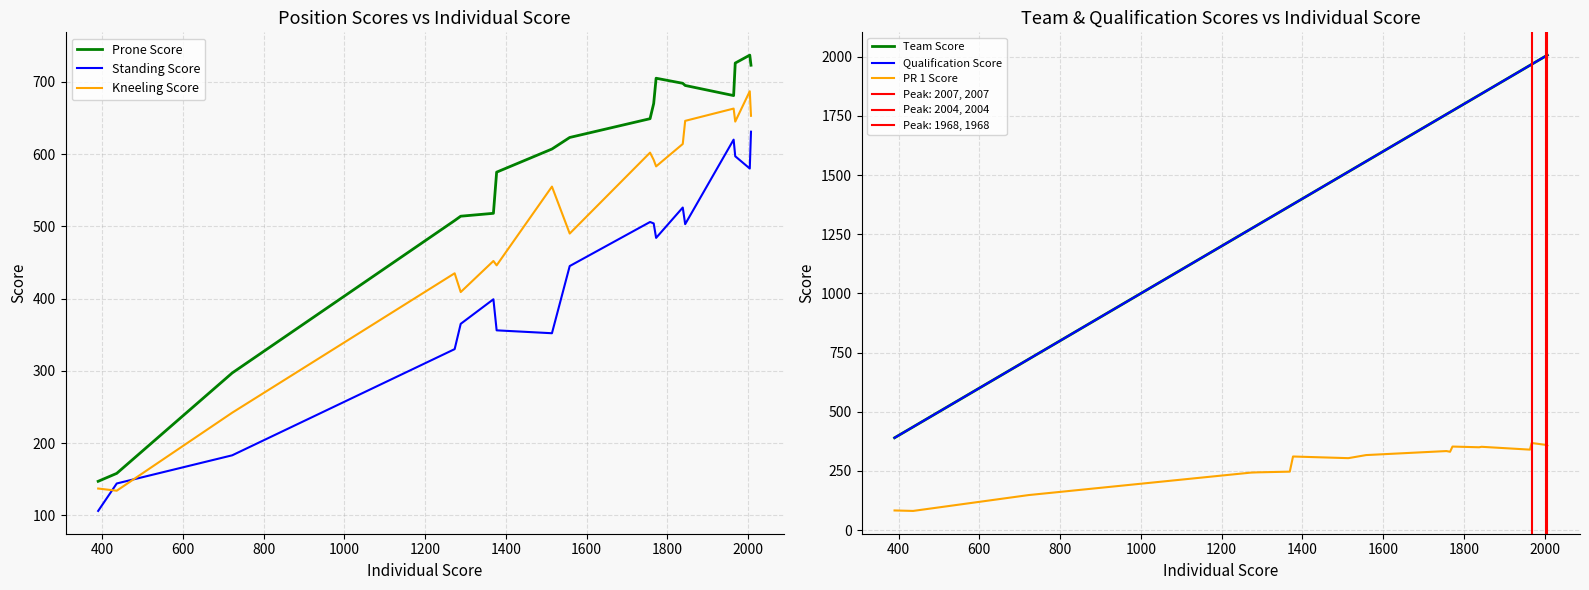

True or false: PR 1 Score and Qualification Score intersect in this chart.

False